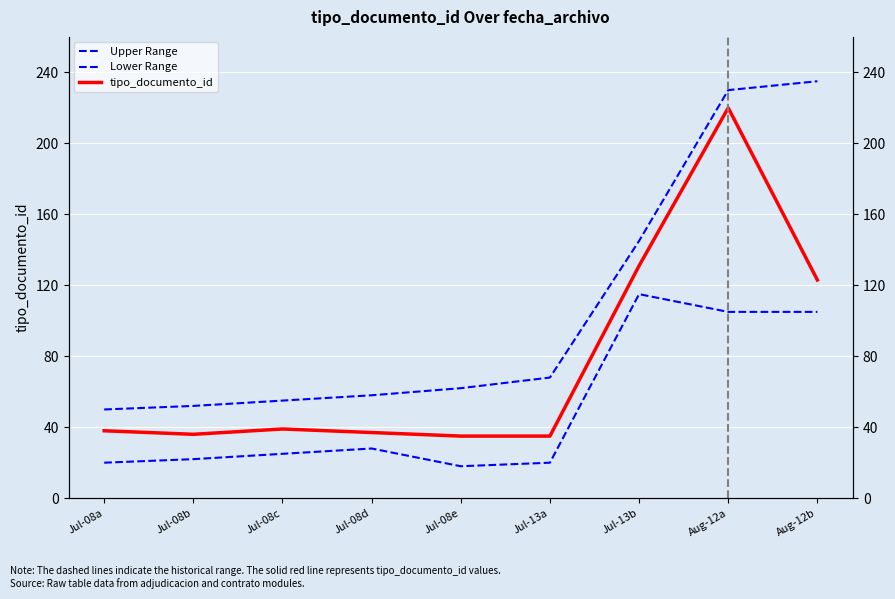

True or false: tipo_documento_id and Upper Range intersect in this chart.

False